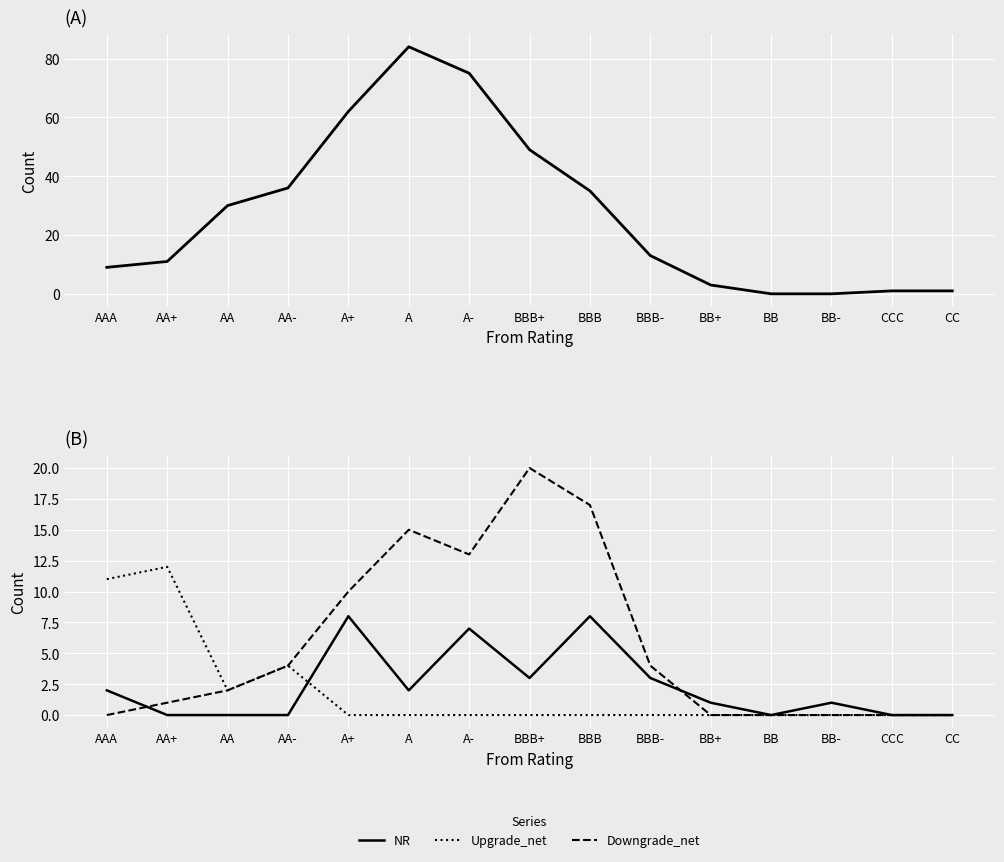

Between BB and AA-, which is larger?

AA-